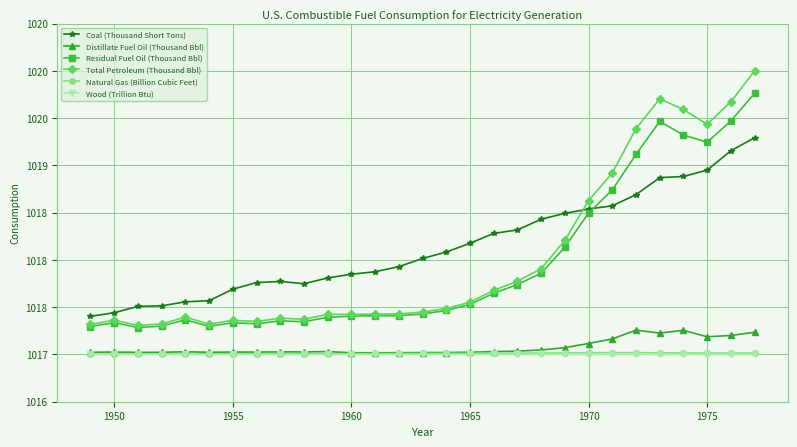

Reading right to left, extract all data points from this chart.

Coal (Thousand Short Tons): 1019.3	1019.2	1019.0	1018.9	1018.9	1018.7	1018.6	1018.5	1018.5	1018.4	1018.3	1018.3	1018.2	1018.1	1018.0	1017.9	1017.9	1017.8	1017.8	1017.7	1017.8	1017.8	1017.7	1017.6	1017.6	1017.5	1017.5	1017.4	1017.4
Distillate Fuel Oil (Thousand Bbl): 1017.2	1017.2	1017.2	1017.3	1017.2	1017.3	1017.2	1017.1	1017.1	1017.0	1017.0	1017.0	1017.0	1017.0	1017.0	1017.0	1017.0	1017.0	1017.0	1017.0	1017.0	1017.0	1017.0	1017.0	1017.0	1017.0	1017.0	1017.0	1017.0
Residual Fuel Oil (Thousand Bbl): 1019.8	1019.5	1019.2	1019.3	1019.5	1019.1	1018.7	1018.5	1018.1	1017.9	1017.7	1017.6	1017.5	1017.5	1017.4	1017.4	1017.4	1017.4	1017.4	1017.3	1017.4	1017.3	1017.3	1017.3	1017.4	1017.3	1017.3	1017.3	1017.3
Total Petroleum (Thousand Bbl): 1020.0	1019.7	1019.4	1019.6	1019.7	1019.4	1018.9	1018.6	1018.2	1017.9	1017.8	1017.7	1017.6	1017.5	1017.4	1017.4	1017.4	1017.4	1017.4	1017.4	1017.4	1017.3	1017.4	1017.3	1017.4	1017.3	1017.3	1017.4	1017.3
Natural Gas (Billion Cubic Feet): 1017.0	1017.0	1017.0	1017.0	1017.0	1017.0	1017.0	1017.0	1017.0	1017.0	1017.0	1017.0	1017.0	1017.0	1017.0	1017.0	1017.0	1017.0	1017.0	1017.0	1017.0	1017.0	1017.0	1017.0	1017.0	1017.0	1017.0	1017.0	1017.0
Wood (Trillion Btu): 1017.0	1017.0	1017.0	1017.0	1017.0	1017.0	1017.0	1017.0	1017.0	1017.0	1017.0	1017.0	1017.0	1017.0	1017.0	1017.0	1017.0	1017.0	1017.0	1017.0	1017.0	1017.0	1017.0	1017.0	1017.0	1017.0	1017.0	1017.0	1017.0